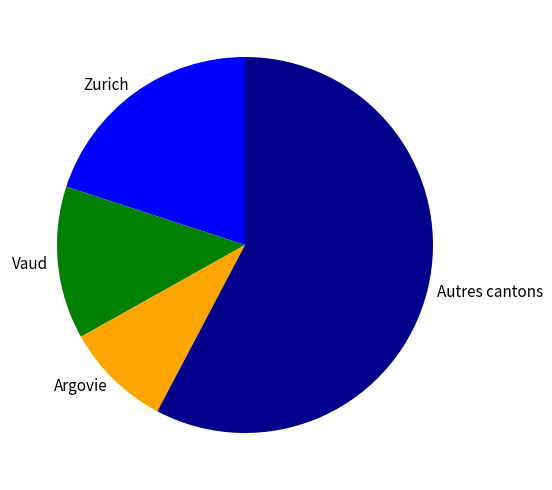

What is the largest slice in the pie chart?

Autres cantons